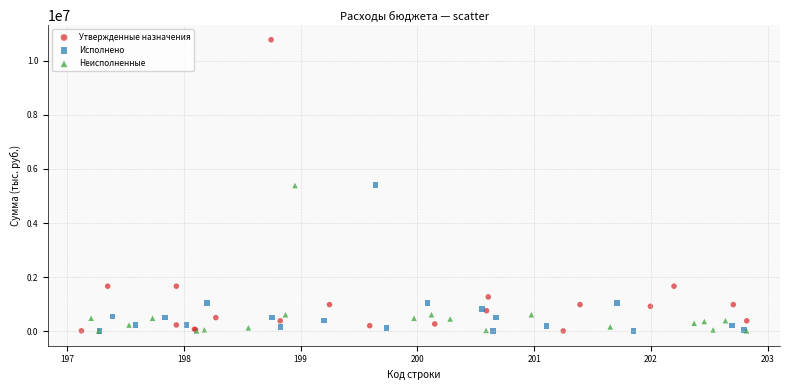

Which series reaches the maximum Y coordinate?

Утвержденные назначения